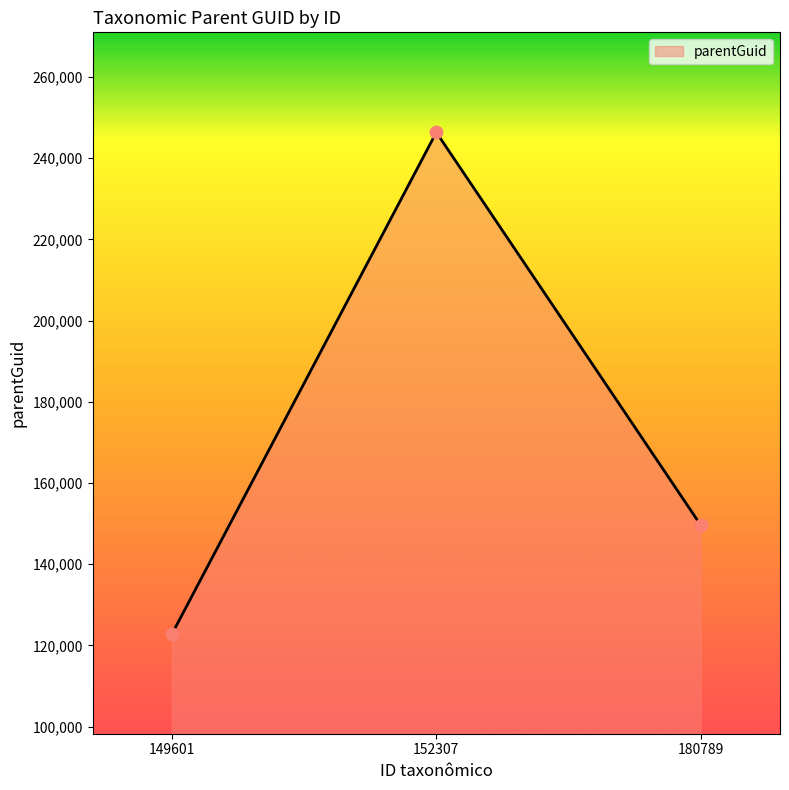

What is the ratio of the value at 180789 to the value at 149601?

1.2